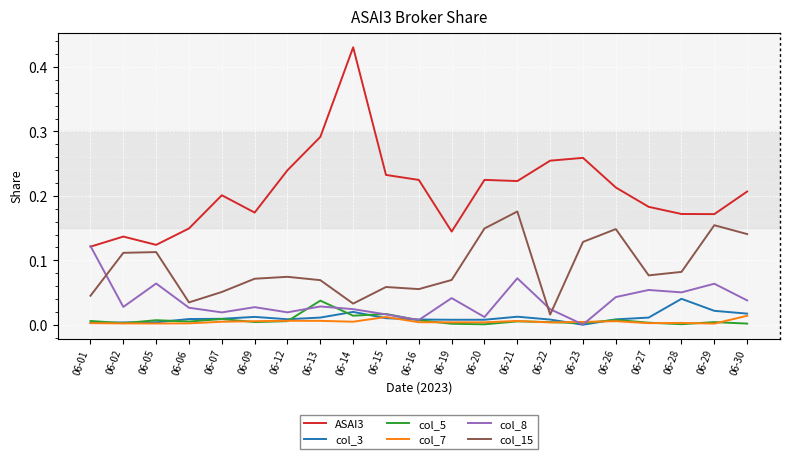

Which series changed the most between 06-15 and 06-21?

col_15